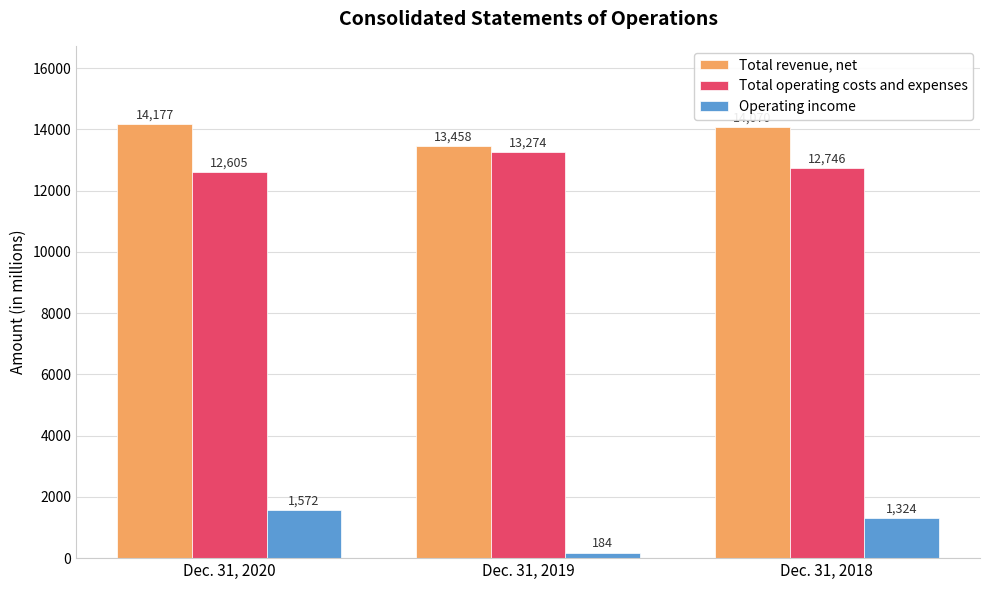

How many data points in Total revenue, net are less than 14070?

1